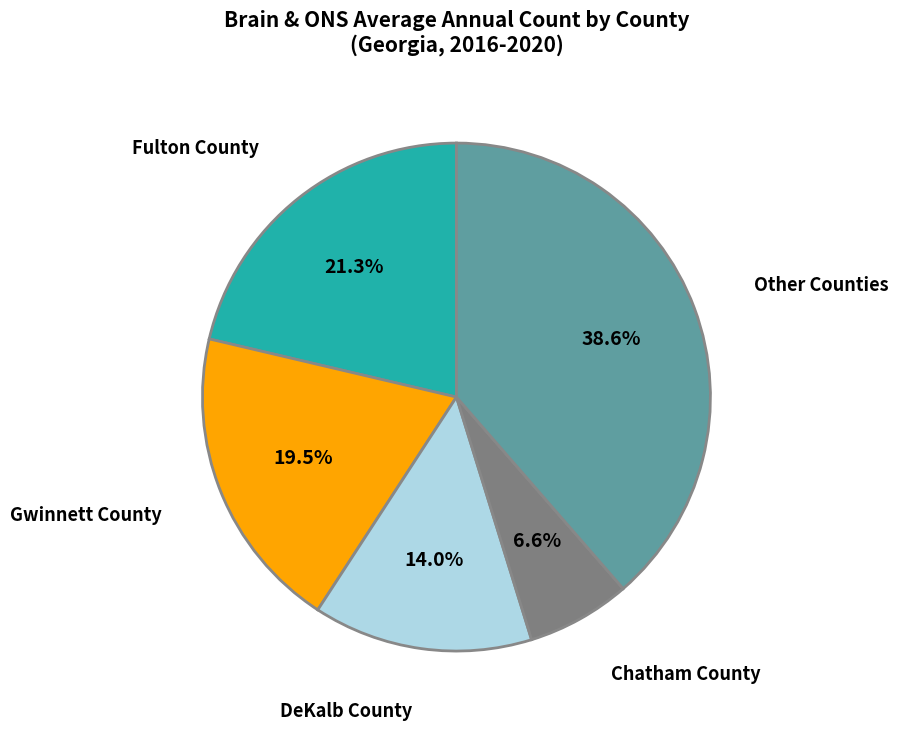

Does any single category account for the majority?

No